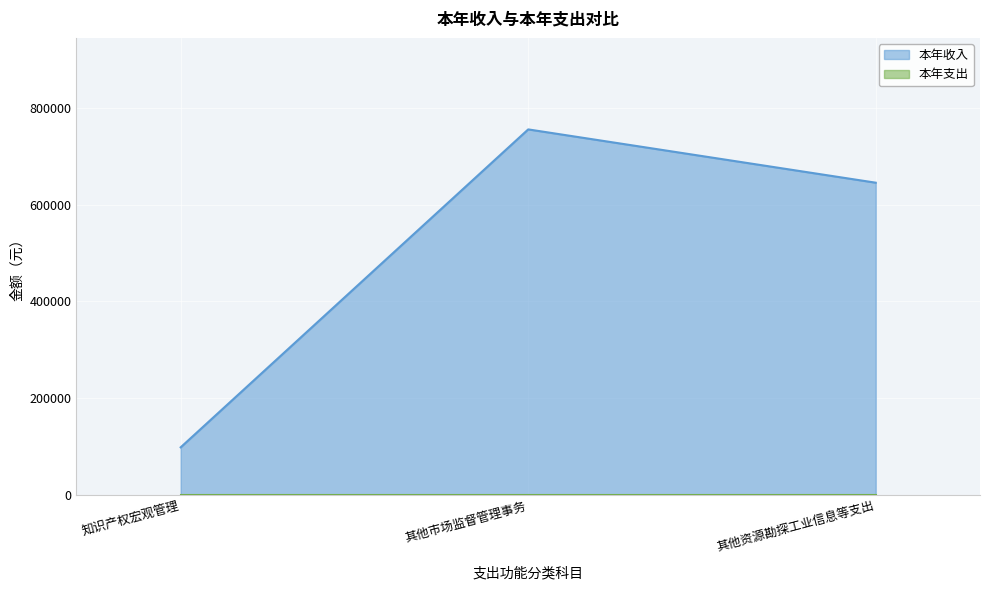

What is the difference between the maximum and minimum values?

655754.5